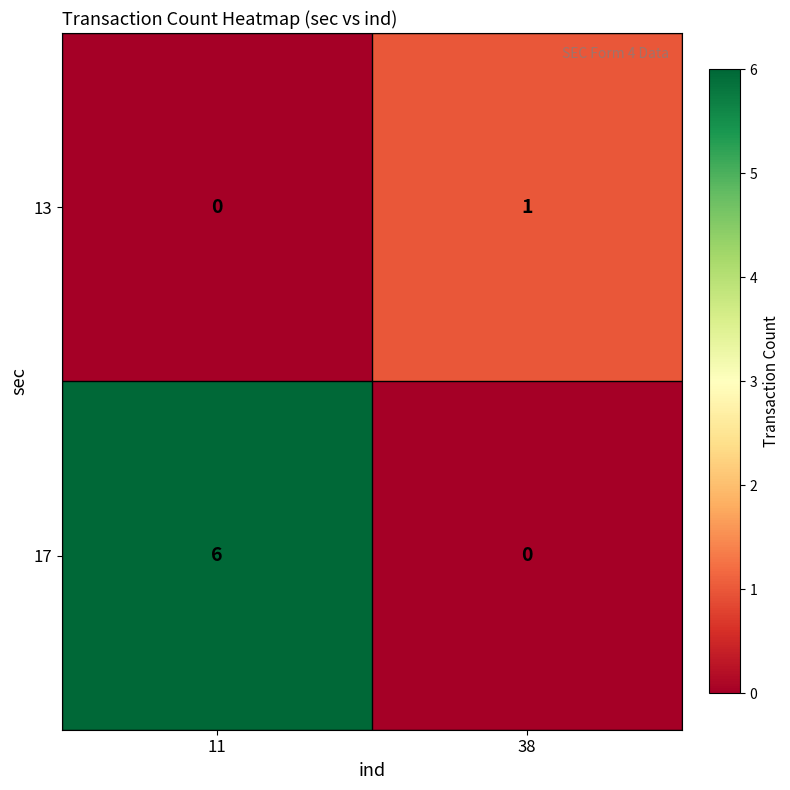

What is the difference between the maximum and minimum values in the 17 series?

6